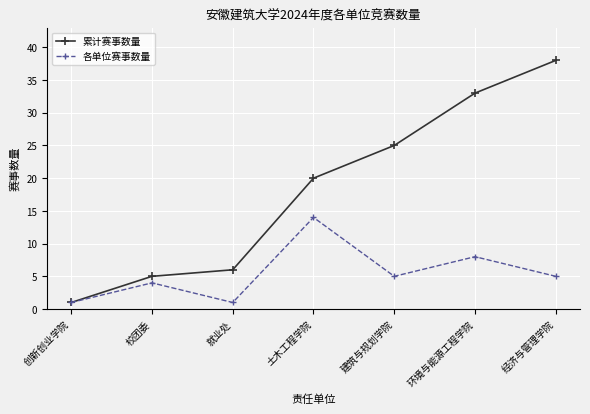

What is the difference between the highest and lowest values at 经济与管理学院?

33